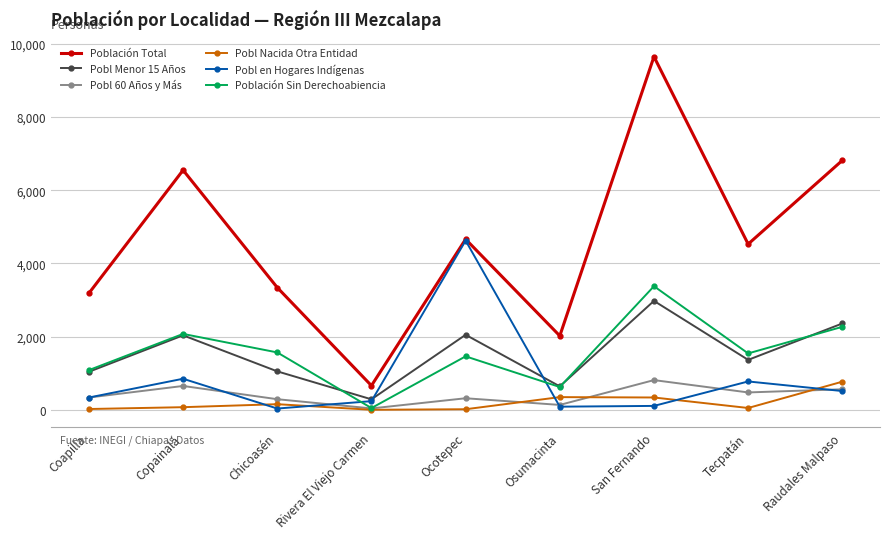

True or false: Pobl en Hogares Indígenas has a value of 1583 at Ocotepec.

False